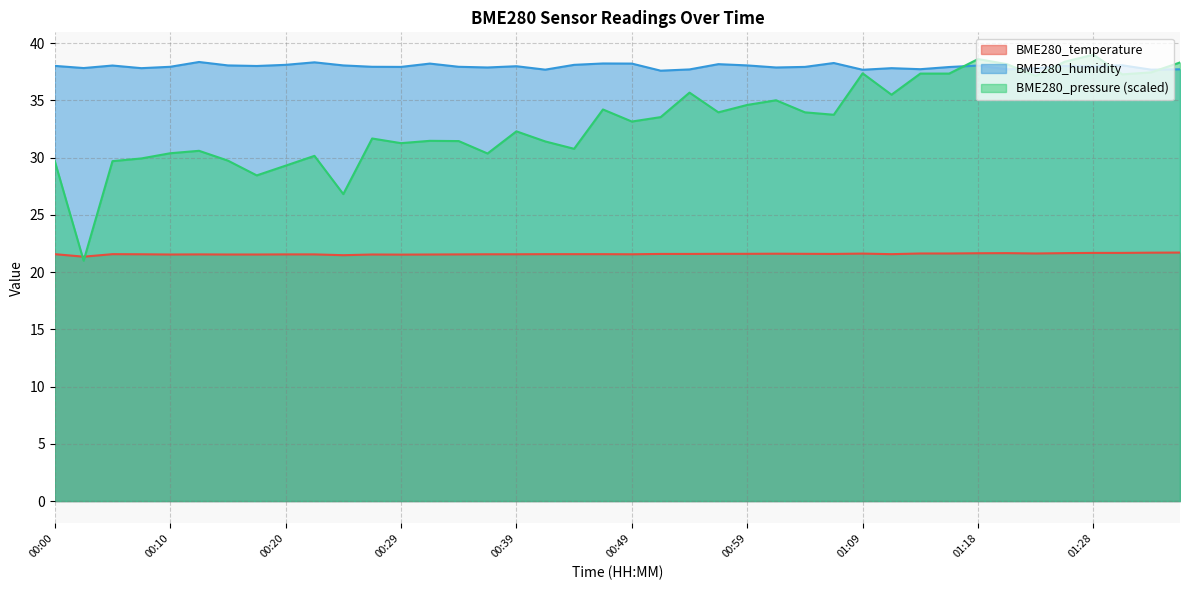

Reading left to right, transcribe all the data shown in this chart.

BME280_temperature: 00:00=21.6	00:03=21.4	00:05=21.6	00:07=21.6	00:10=21.5	00:12=21.6	00:15=21.5	00:17=21.5	00:20=21.6	00:22=21.6	00:25=21.5	00:27=21.5	00:29=21.5	00:32=21.5	00:34=21.6	00:37=21.6	00:39=21.6	00:42=21.6	00:44=21.6	00:47=21.6	00:49=21.6	00:51=21.6	00:54=21.6	00:56=21.6	00:59=21.6	01:01=21.6	01:04=21.6	01:06=21.6	01:09=21.6	01:11=21.6	01:13=21.6	01:16=21.6	01:18=21.6	01:21=21.7	01:23=21.6	01:26=21.7	01:28=21.7	01:31=21.7	01:33=21.7	01:35=21.7
BME280_humidity: 00:00=38.0	00:03=37.8	00:05=38.0	00:07=37.8	00:10=37.9	00:12=38.4	00:15=38.1	00:17=38.0	00:20=38.1	00:22=38.3	00:25=38.1	00:27=37.9	00:29=37.9	00:32=38.2	00:34=37.9	00:37=37.9	00:39=38.0	00:42=37.7	00:44=38.1	00:47=38.2	00:49=38.2	00:51=37.6	00:54=37.7	00:56=38.2	00:59=38.1	01:01=37.9	01:04=37.9	01:06=38.3	01:09=37.7	01:11=37.8	01:13=37.7	01:16=37.9	01:18=38.0	01:21=37.7	01:23=37.8	01:26=38.0	01:28=38.0	01:31=38.1	01:33=37.7	01:35=37.7
BME280_pressure: 00:00=29.7	00:03=21.0	00:05=29.7	00:07=29.9	00:10=30.4	00:12=30.6	00:15=29.7	00:17=28.5	00:20=29.3	00:22=30.2	00:25=26.8	00:27=31.7	00:29=31.3	00:32=31.5	00:34=31.4	00:37=30.4	00:39=32.3	00:42=31.4	00:44=30.8	00:47=34.2	00:49=33.2	00:51=33.5	00:54=35.7	00:56=34.0	00:59=34.6	01:01=35.0	01:04=34.0	01:06=33.7	01:09=37.4	01:11=35.5	01:13=37.3	01:16=37.3	01:18=38.6	01:21=38.2	01:23=37.1	01:26=38.4	01:28=39.0	01:31=37.3	01:33=37.5	01:35=38.3